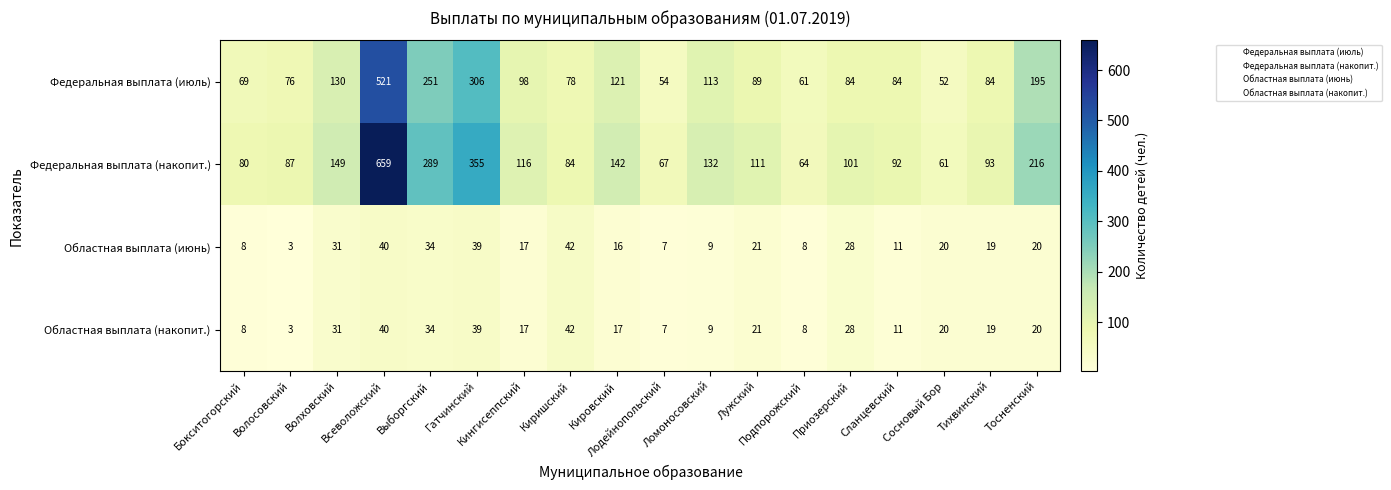

What is the difference between the maximum and minimum values in the Федеральная выплата (накопит.) series?

598